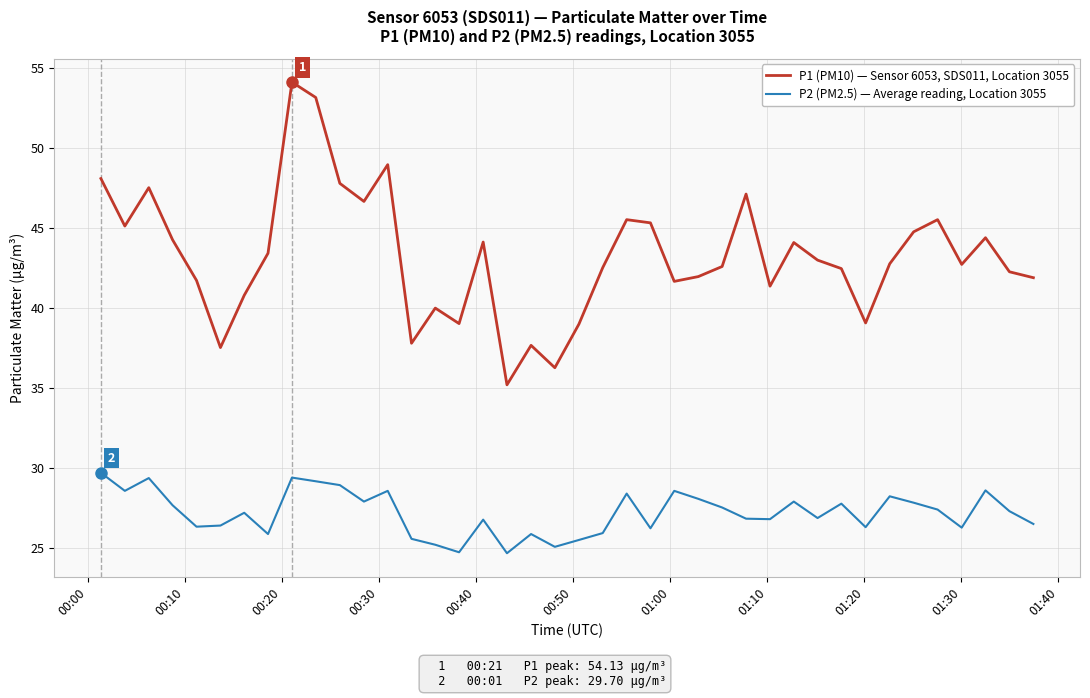

Does the chart display data point markers on the line(s)?

No